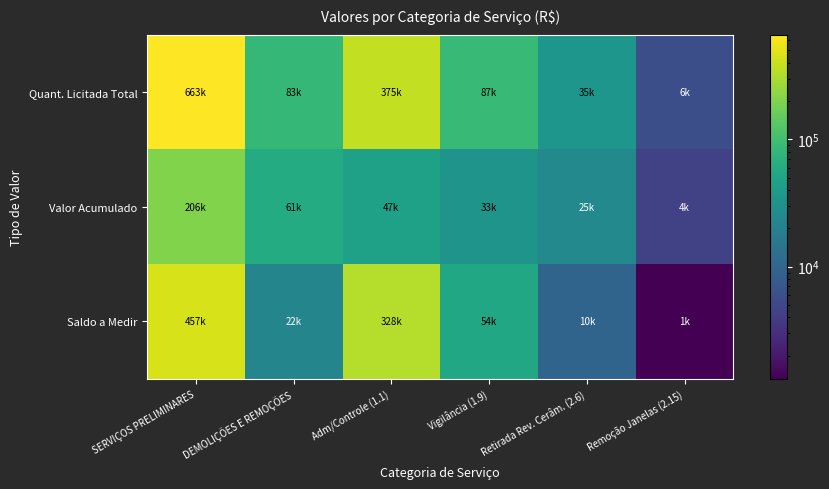

Which series has the widest spread of values?

Quant. Licitada Total